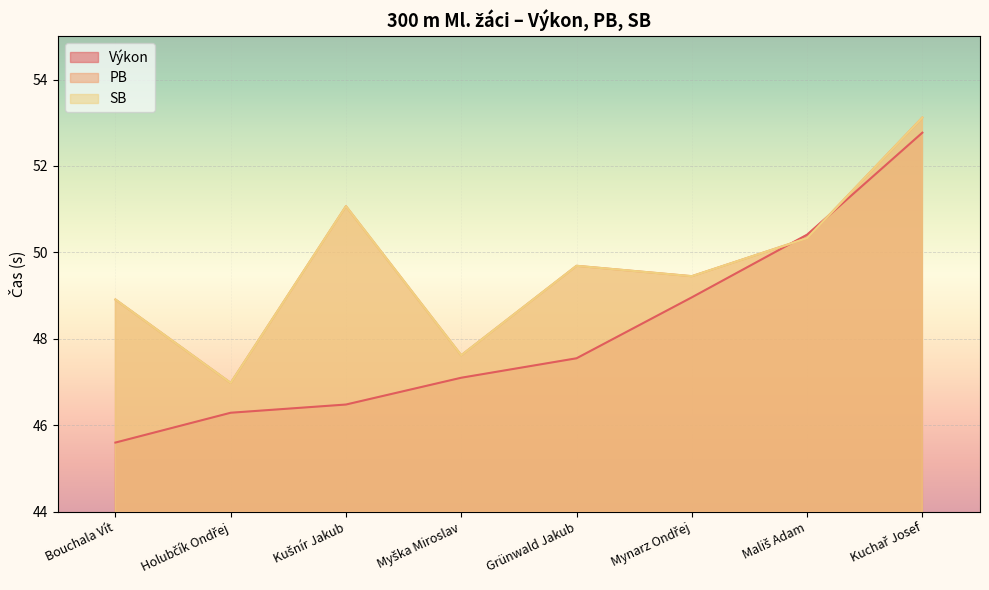

What is the difference between the maximum and minimum values in the Výkon series?

7.2